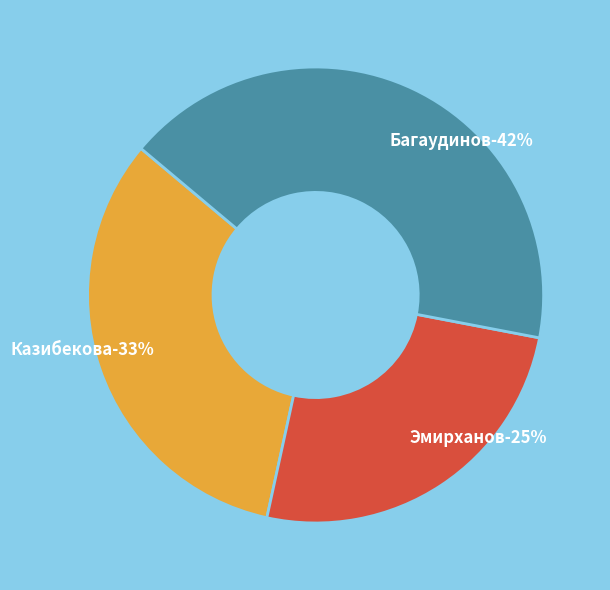

Do Казибекова Марйам Назимовна and Эмирханов Эмирхан Ферманович together represent more than half of the pie?

Yes